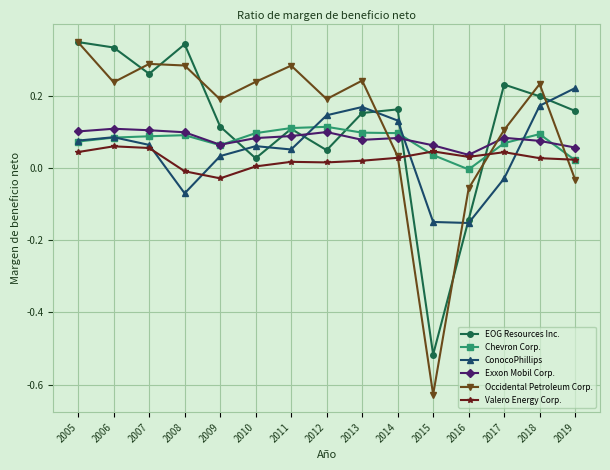

The Occidental Petroleum Corp. series shows 0.1 at 2014. True or false?

False